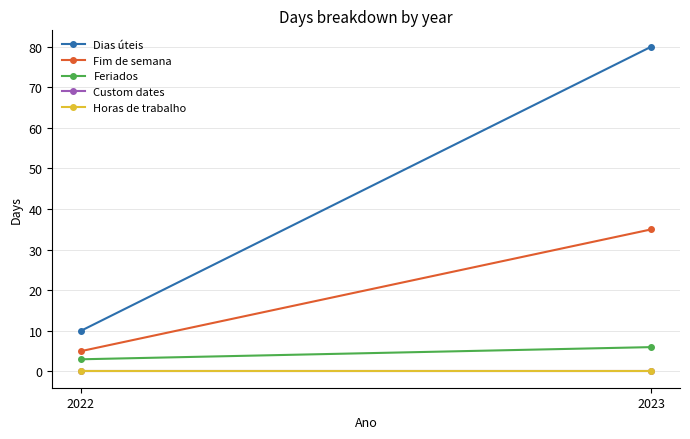

Which series has the largest range (max minus min)?

Dias úteis